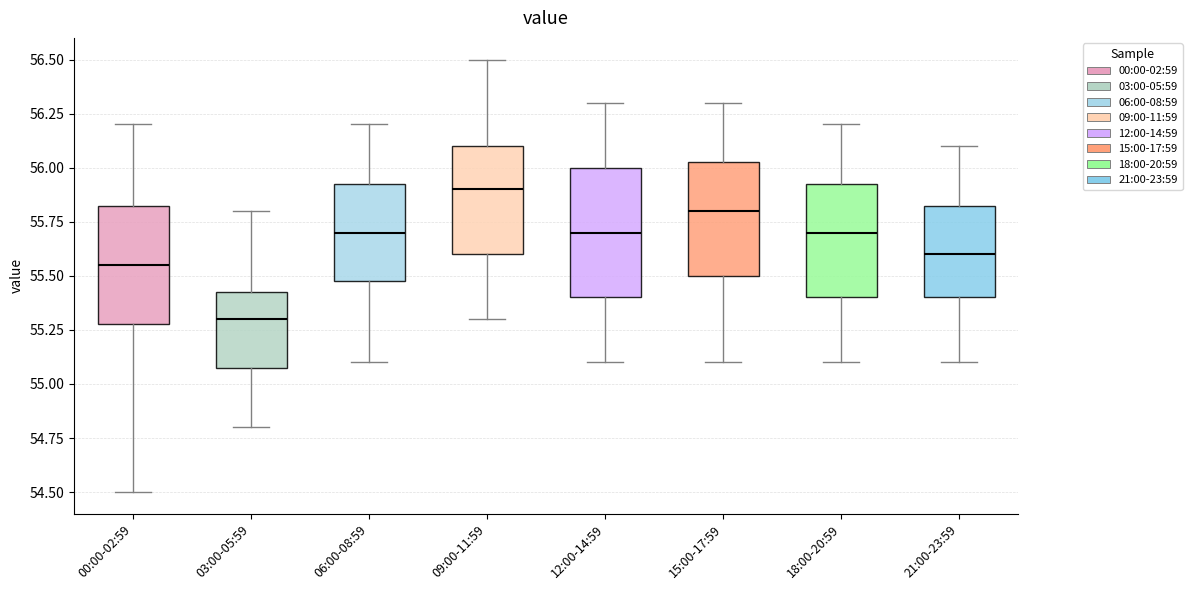

Comparing the boxes themselves (not the whiskers), which one is the tallest?

12:00-14:59